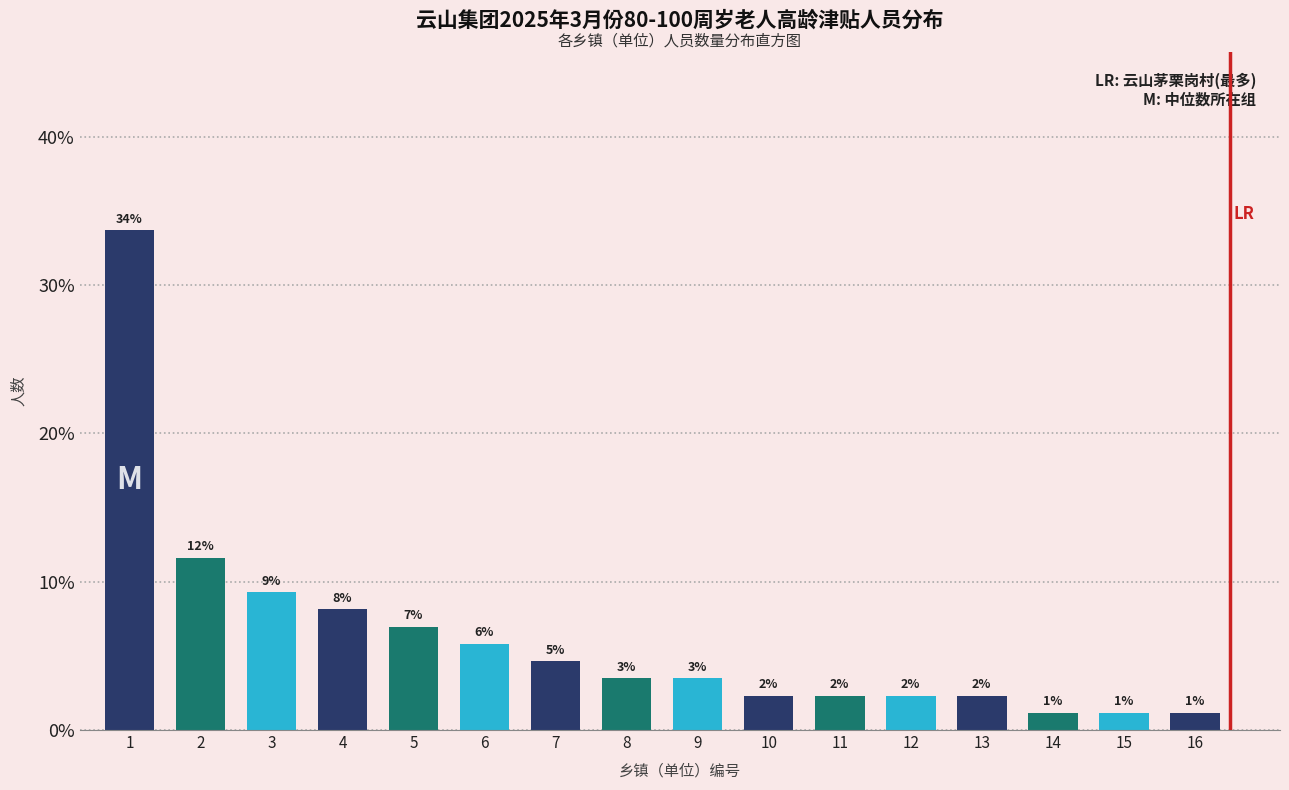

How many bars are there in total?

16